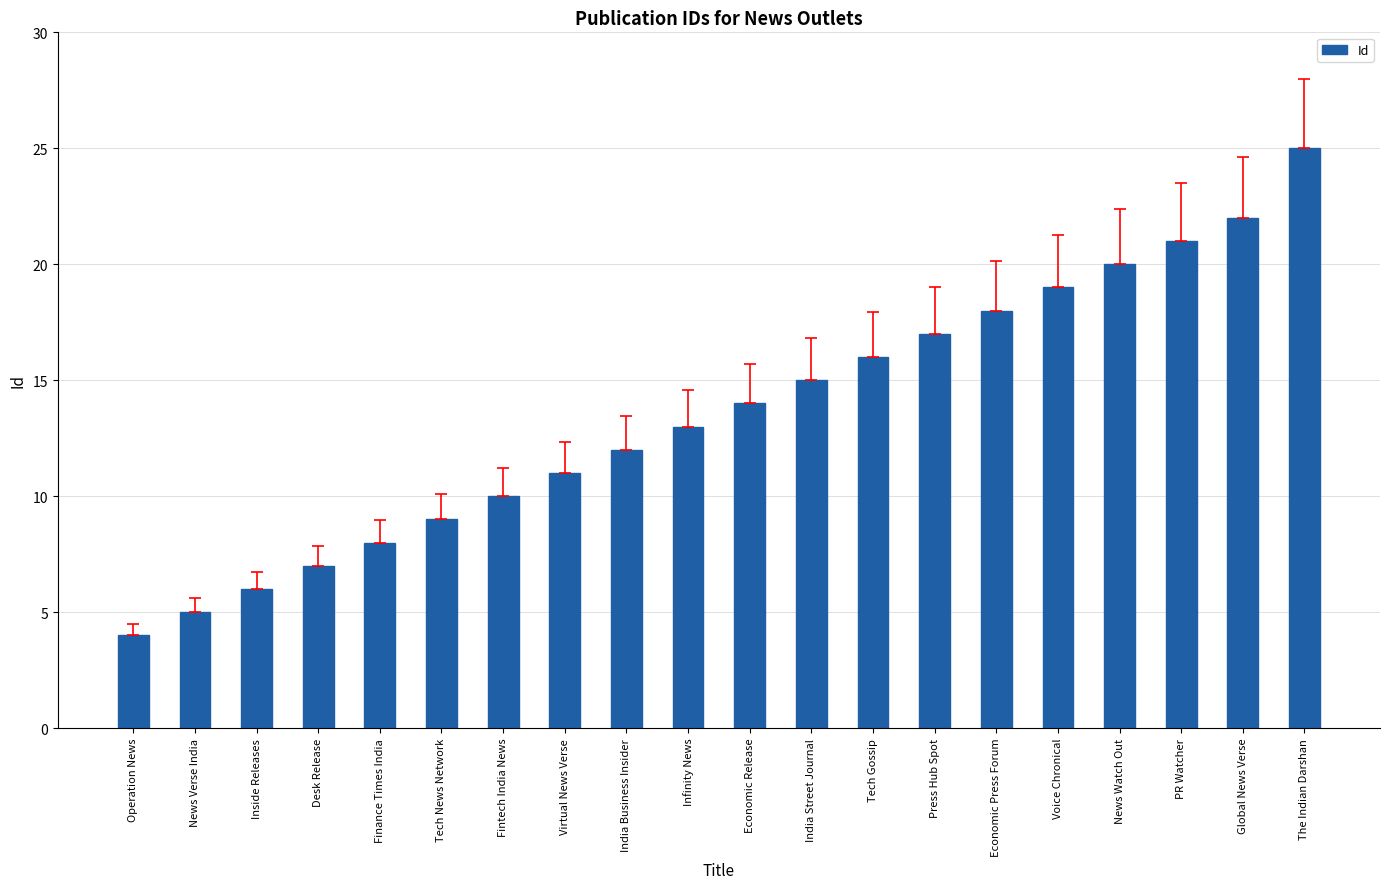

How many distinct data groups are displayed?

1